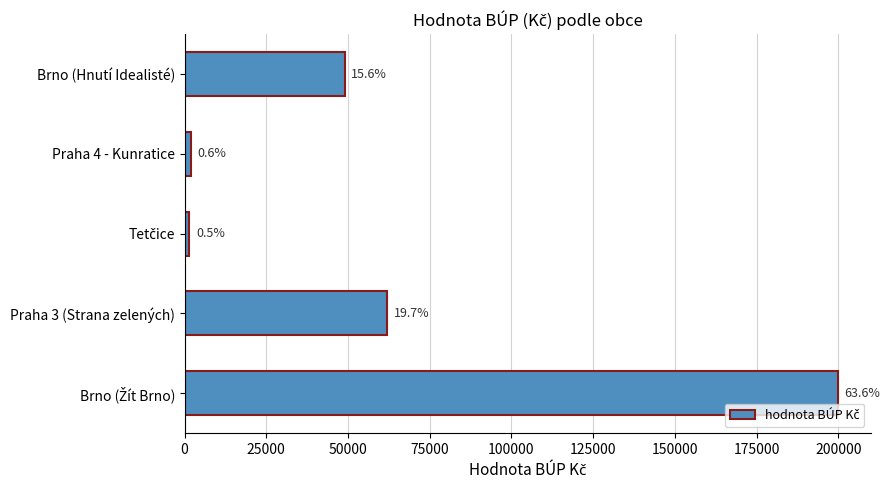

What is the sum of all values?

314441.6